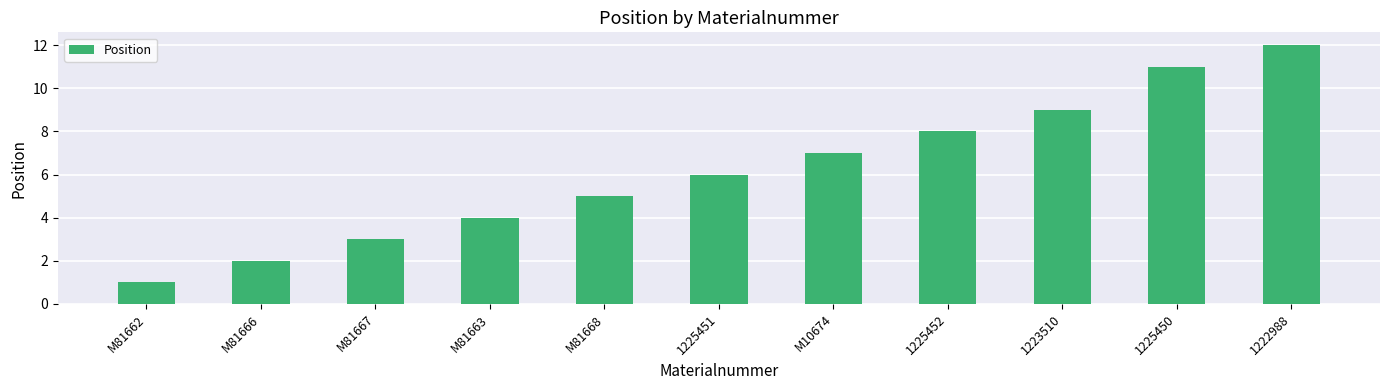

At which category does the chart reach its peak across all series?

1222988